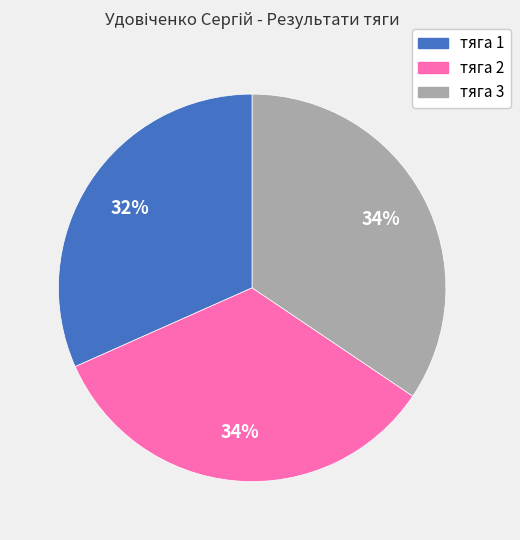

Is it true that тяга 3 is 41% of the pie?

False